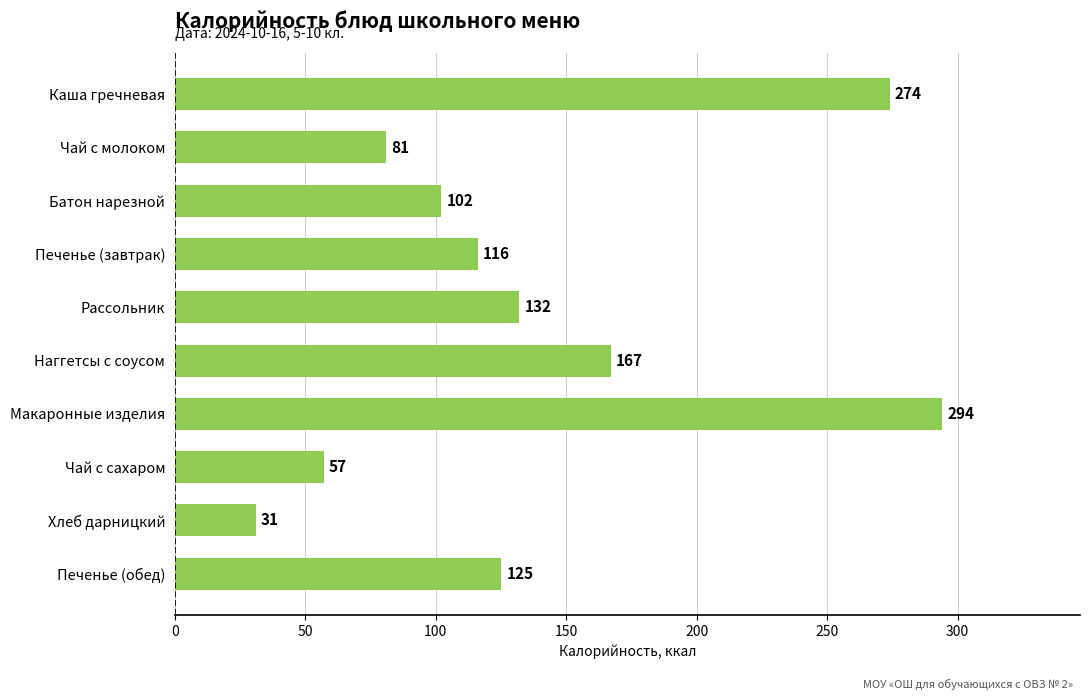

Which has a higher value, Макаронные изделия or Чай с сахаром?

Макаронные изделия